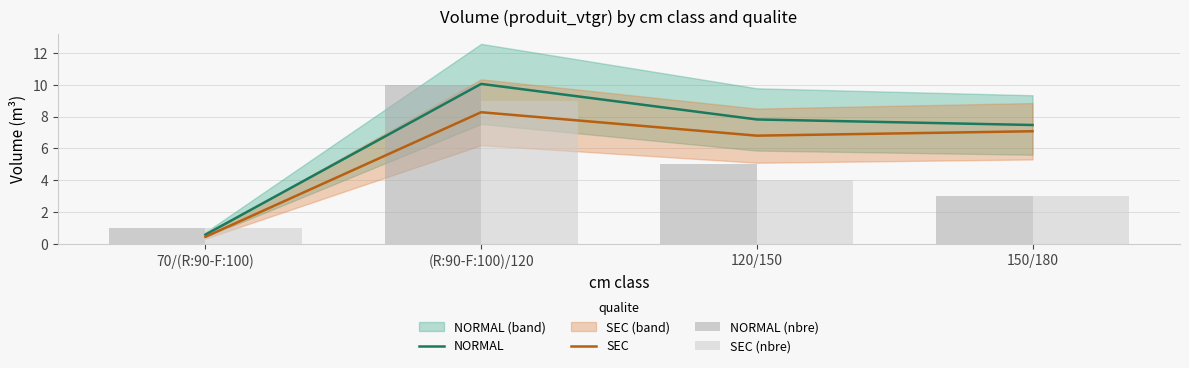

What is the label of the 4th bar from the left?

150/180